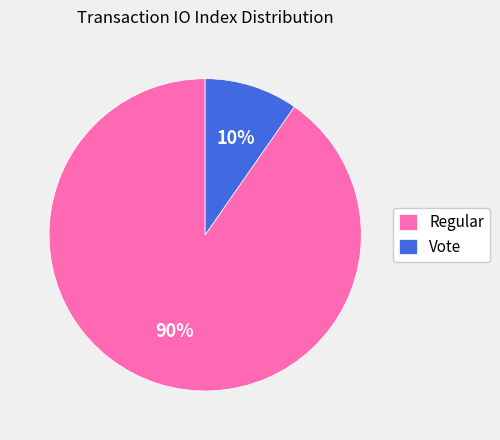

How many slices are in this pie chart?

2